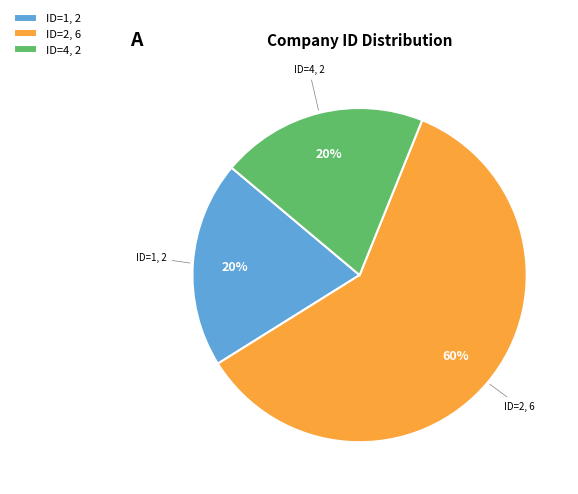

Do ID=4, 2 and ID=1, 2 together represent more than half of the pie?

No